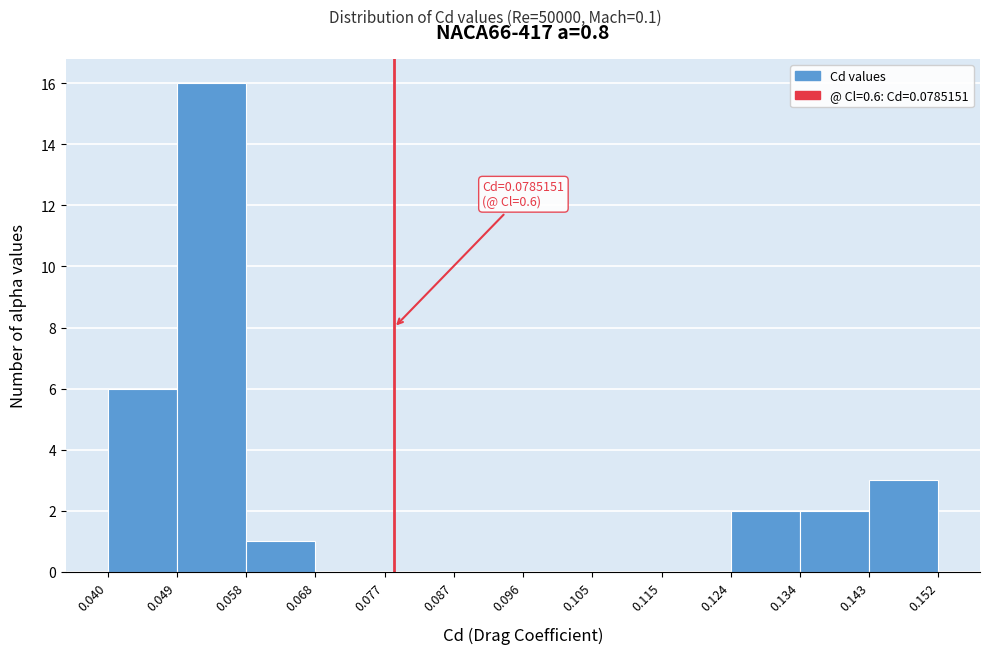

Which range on the x-axis has the tallest bar?

0.049 to 0.058